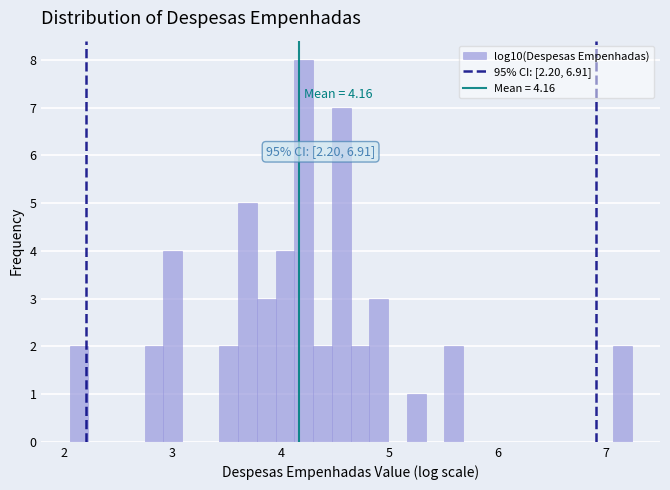

Around what value on the x-axis is the tallest bar? Give the approximate position of its centre, as read against the axis.

4.2